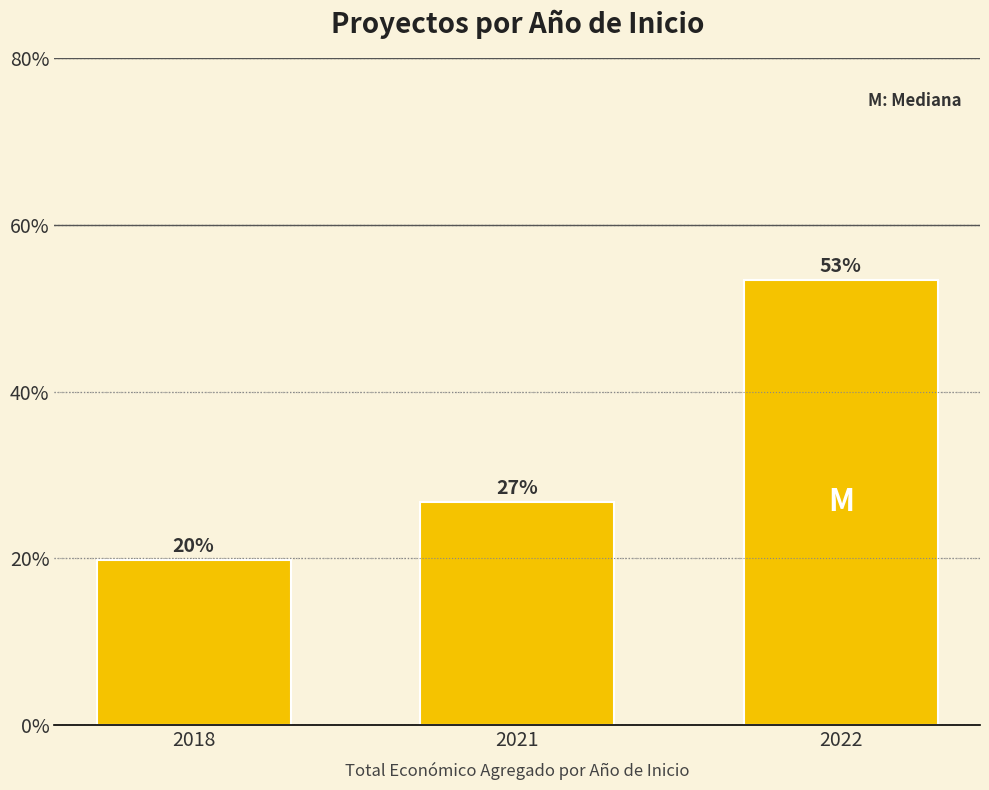

What is the ratio of the value at 2021 to the value at 2022?

0.5